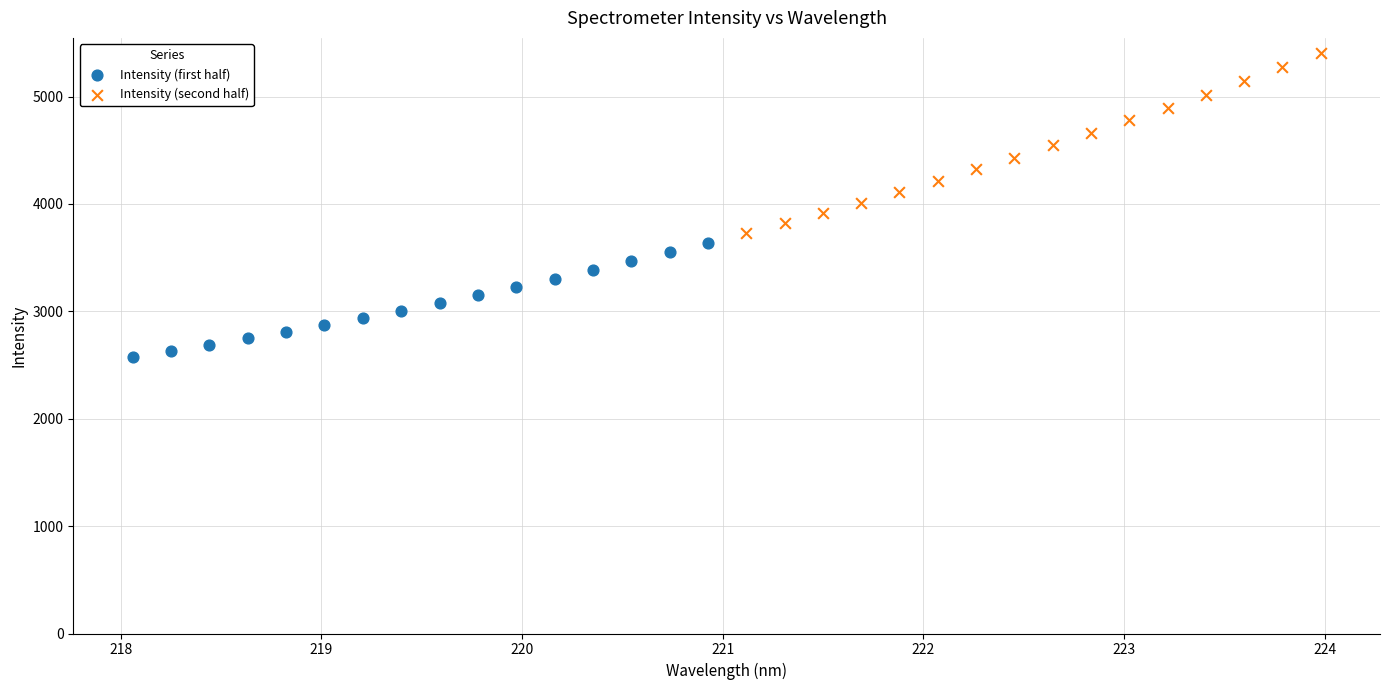

Which series contains the highest Y value?

Intensity (second half)